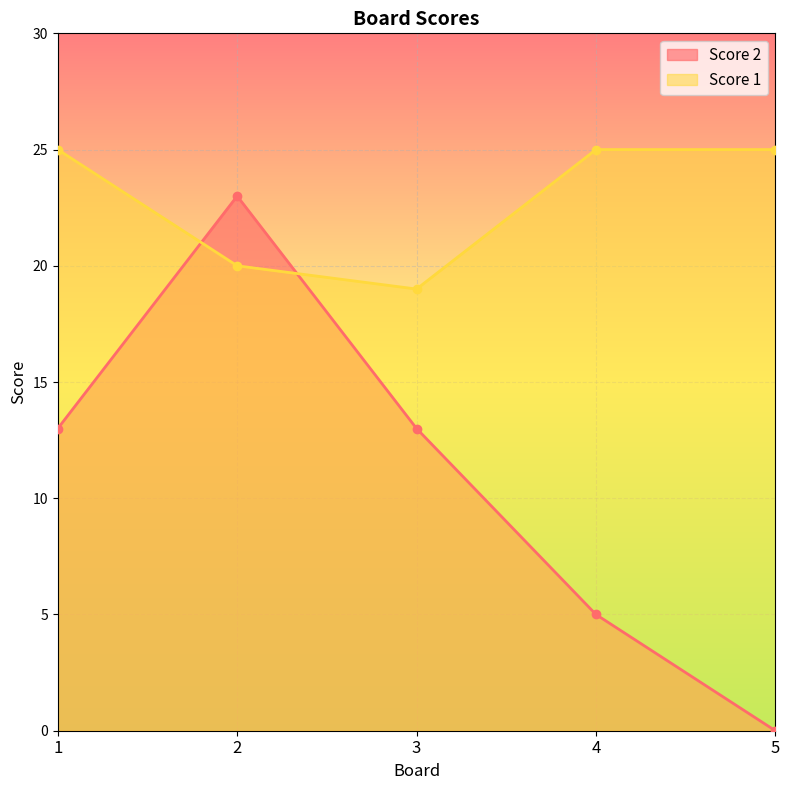

What is the sum of the Score 2 values at 4 and 2?

28